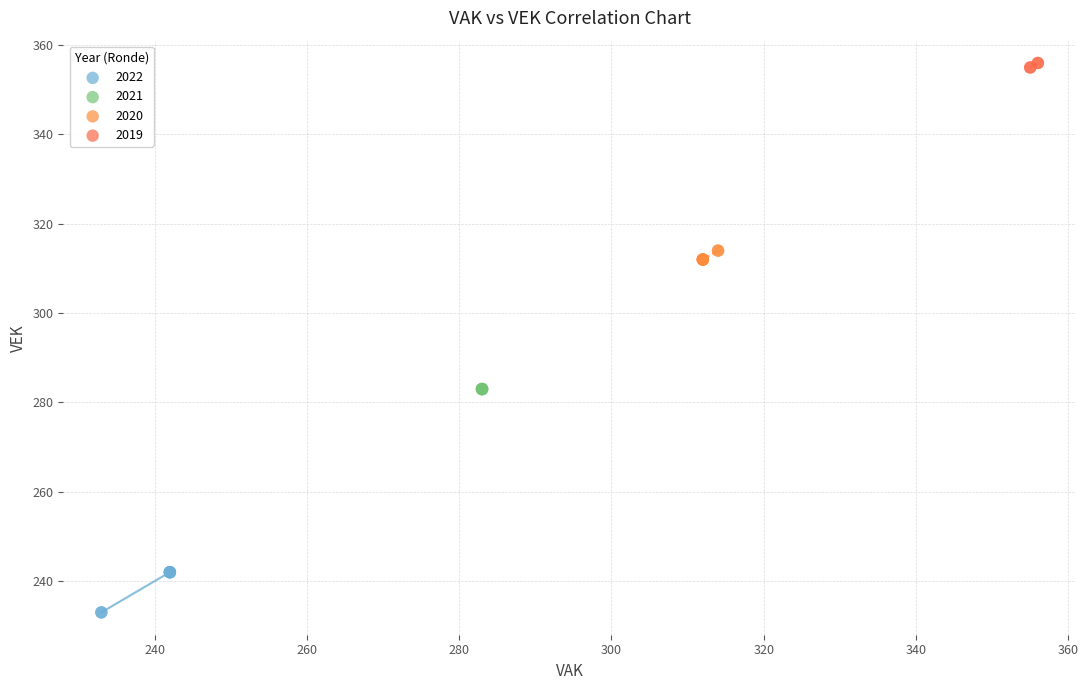

Which series reaches the minimum Y coordinate?

2022